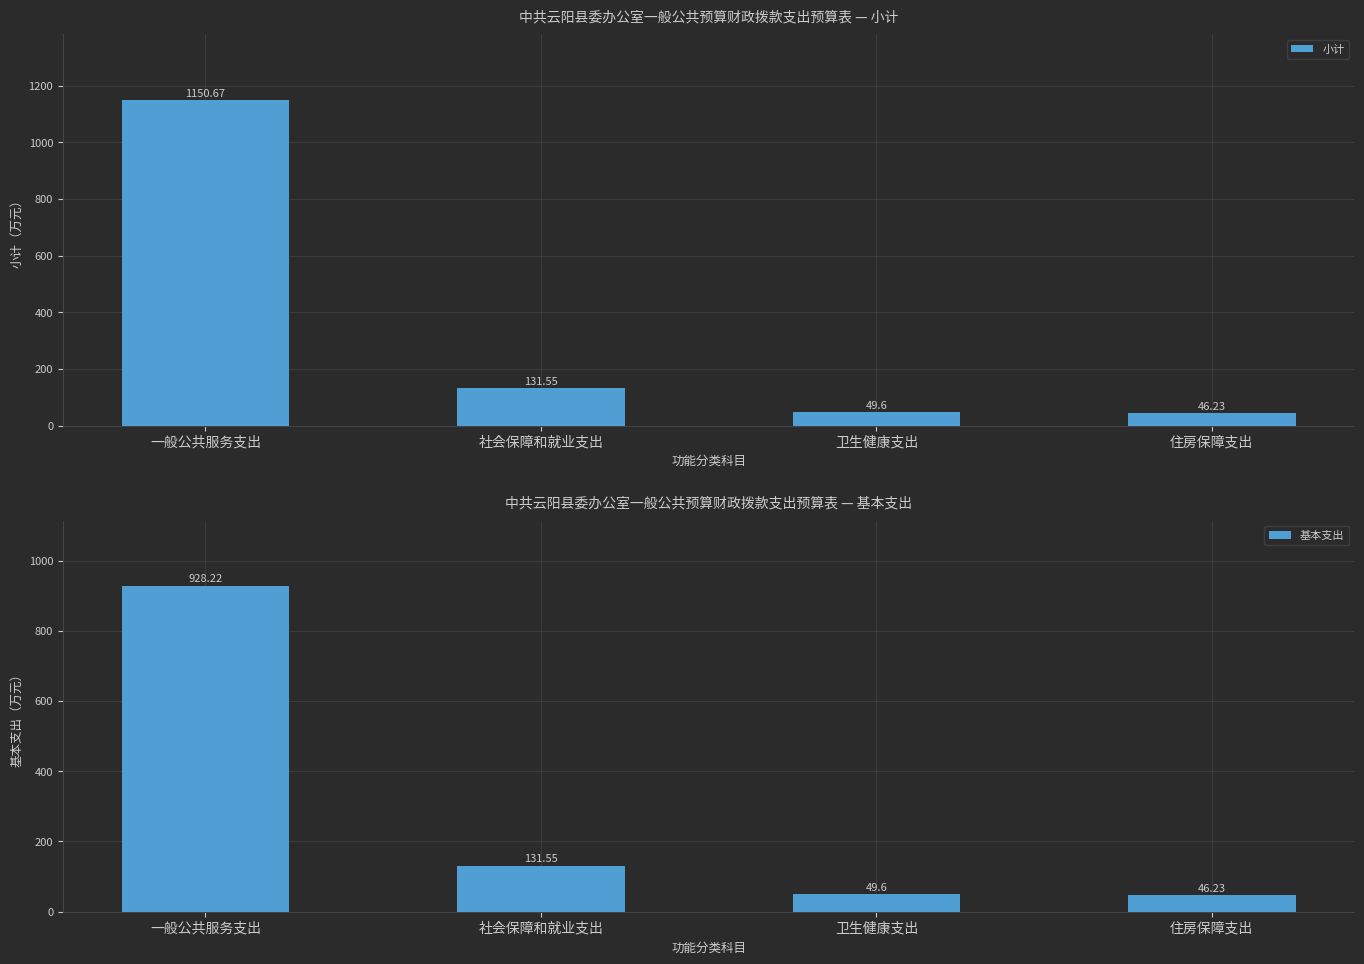

At which label does 小计 reach its peak?

一般公共服务支出